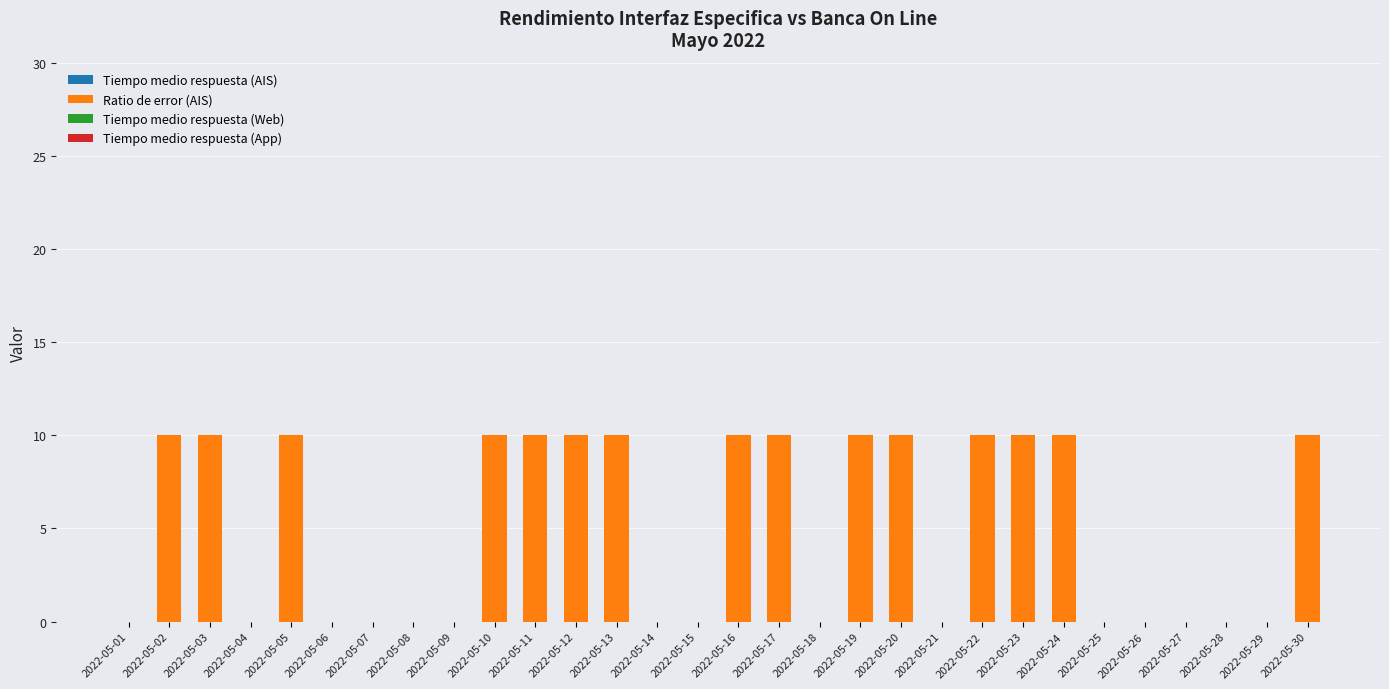

What is the sum of all values?

150